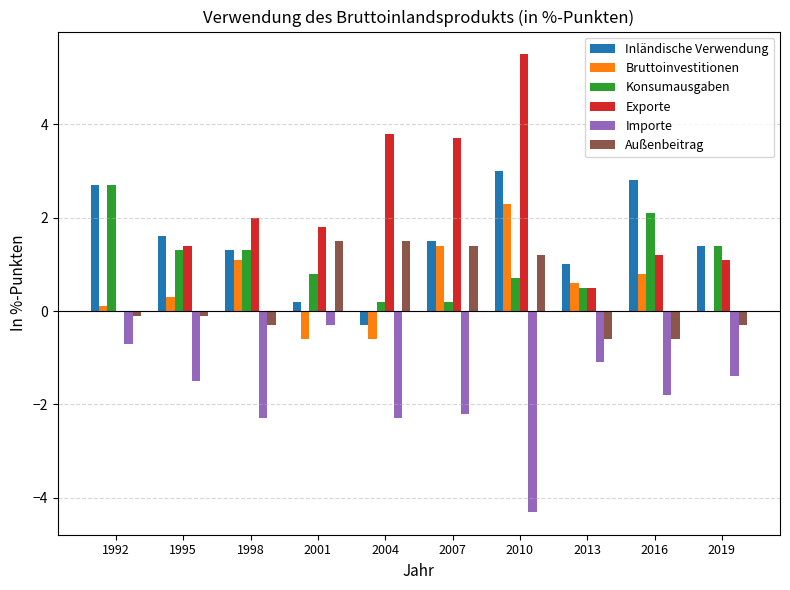

What is the maximum value for Inländische Verwendung?

3.0